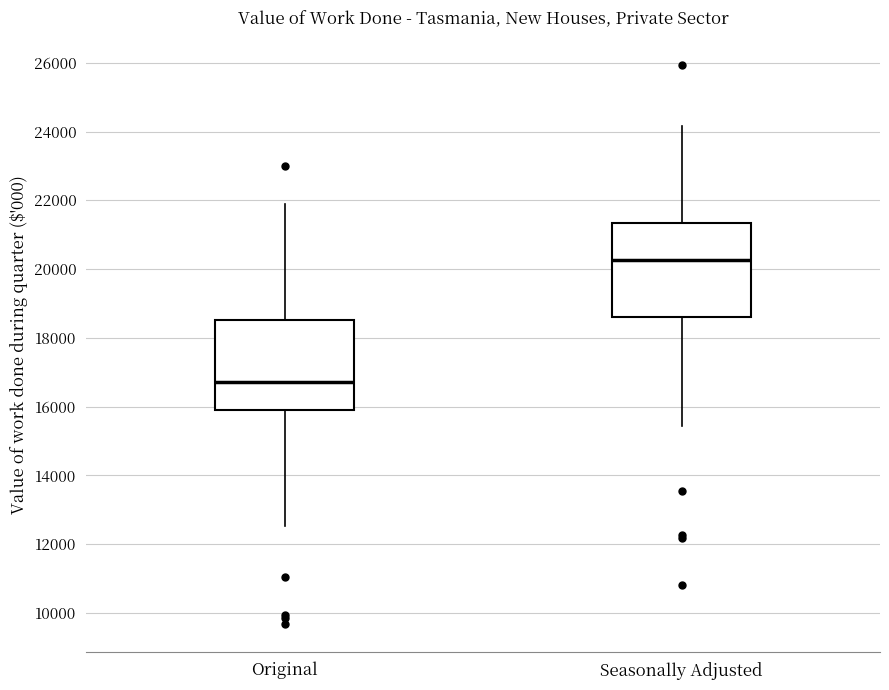

Where does the median line of the box for Seasonally Adjusted sit on the y-axis? The values are not printed on the chart, so give them approximately, as read against the axis.

20200